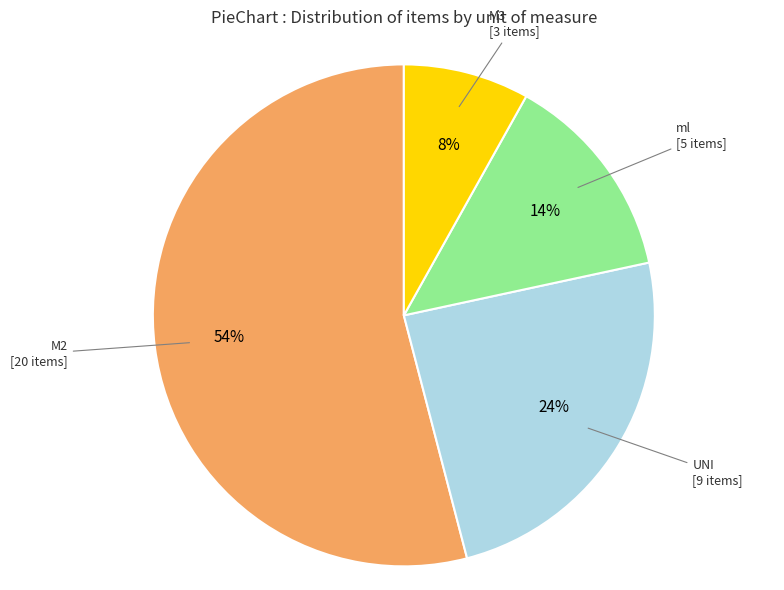

Is there any slice that represents more than half of the pie?

Yes